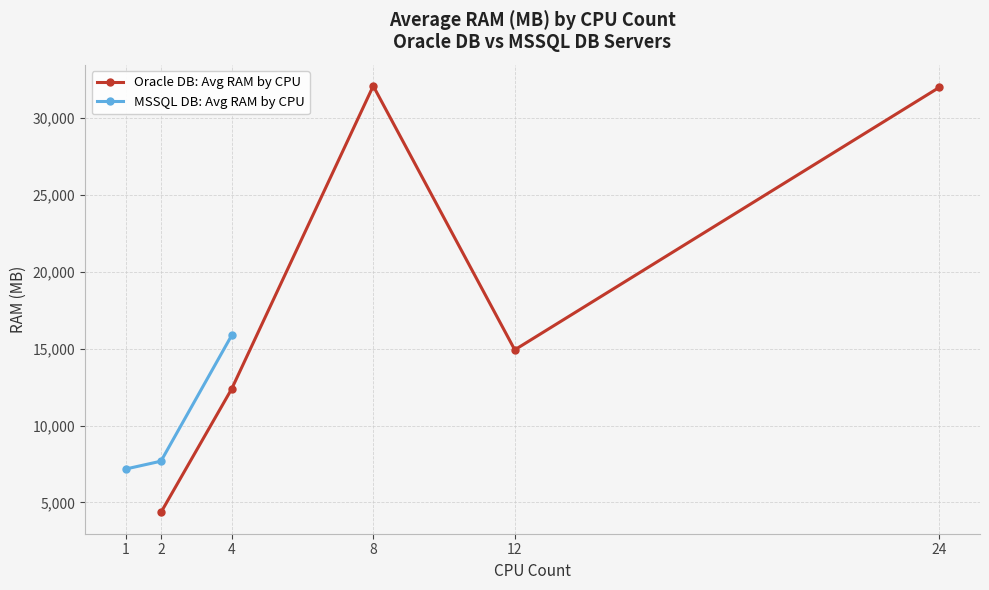

True or false: Oracle DB: Avg RAM by CPU has more than 2 interior local peaks.

False